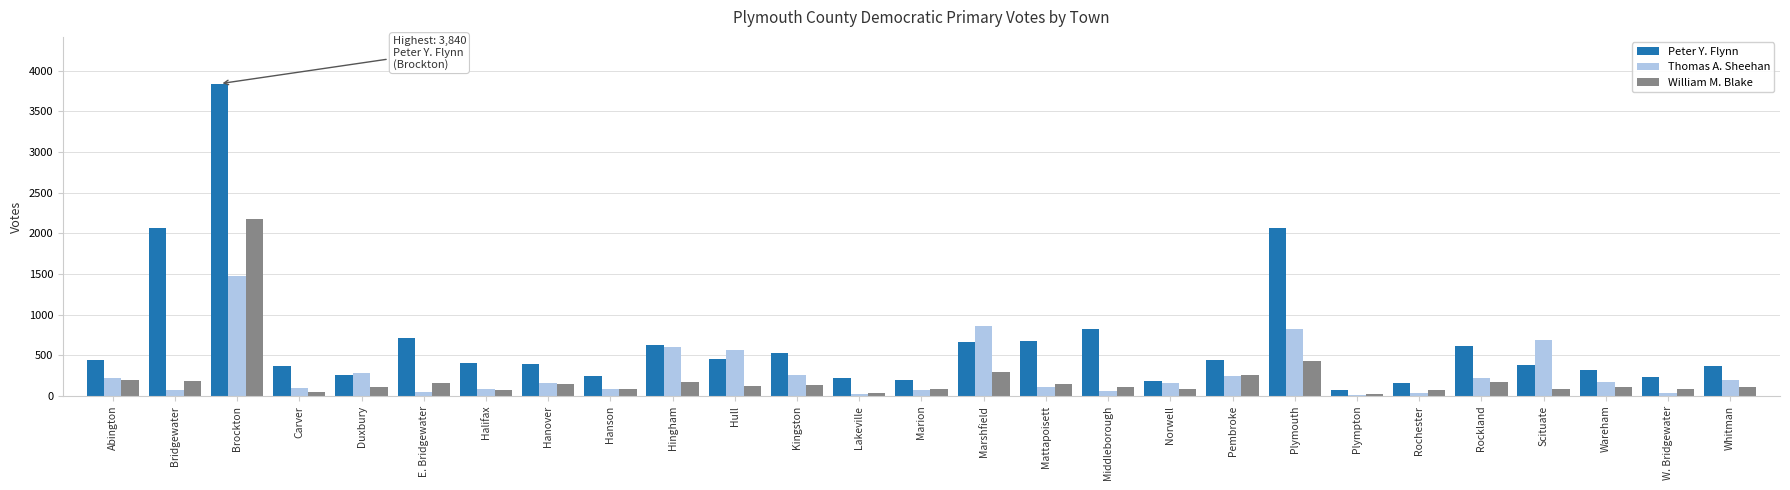

Rank the series by their maximum value, from highest to lowest.

Peter Y. Flynn, William M. Blake, Thomas A. Sheehan